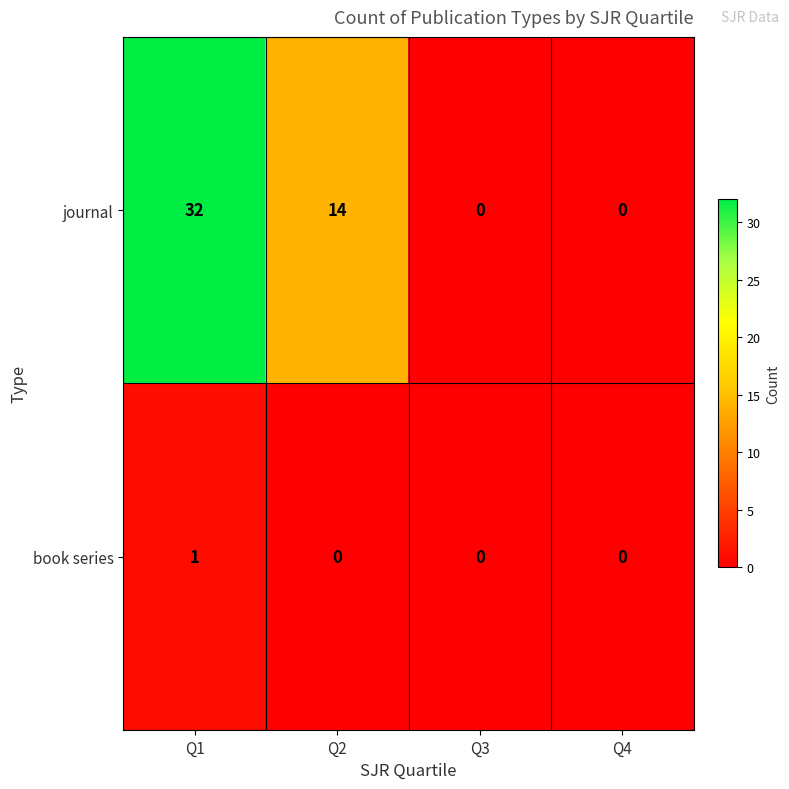

What is the total value across all series at Q2?

14